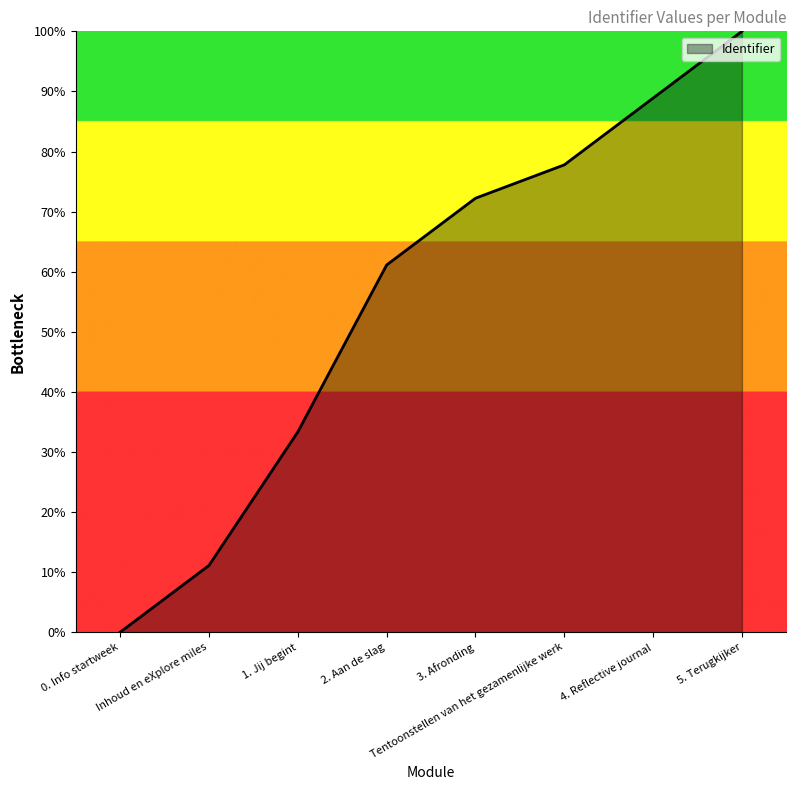

What is the ratio of the value at 2. Aan de slag to the value at 3. Afronding?

0.8